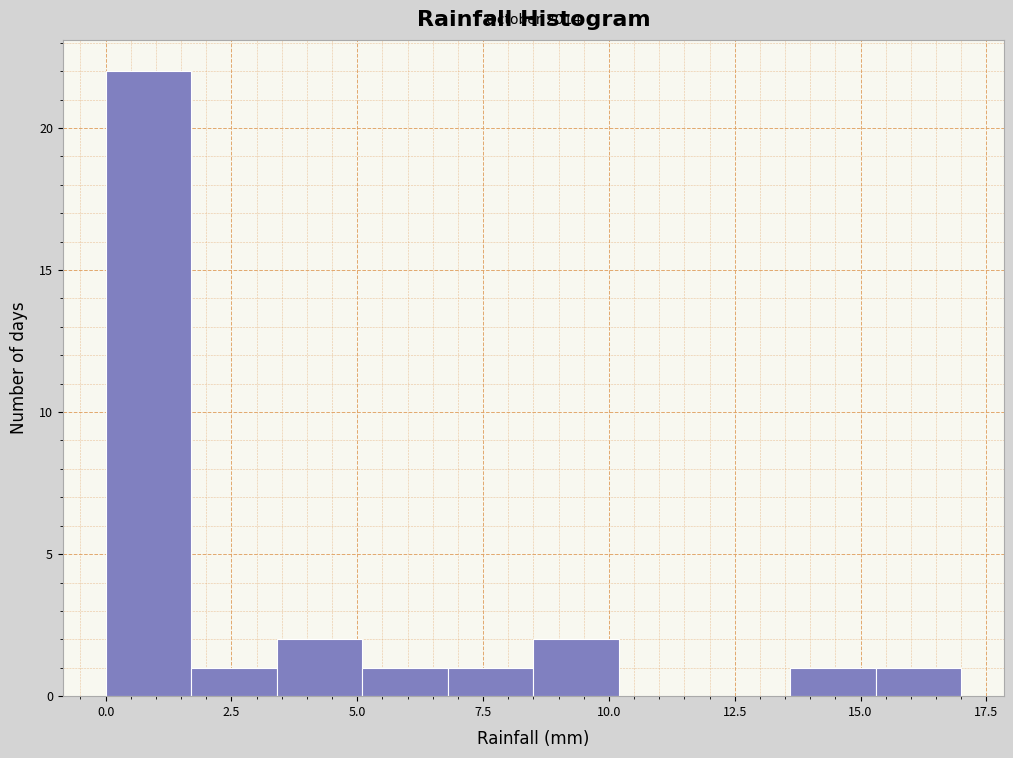

Read against the x-axis, roughly where is the centre of the tallest bar?

1.0